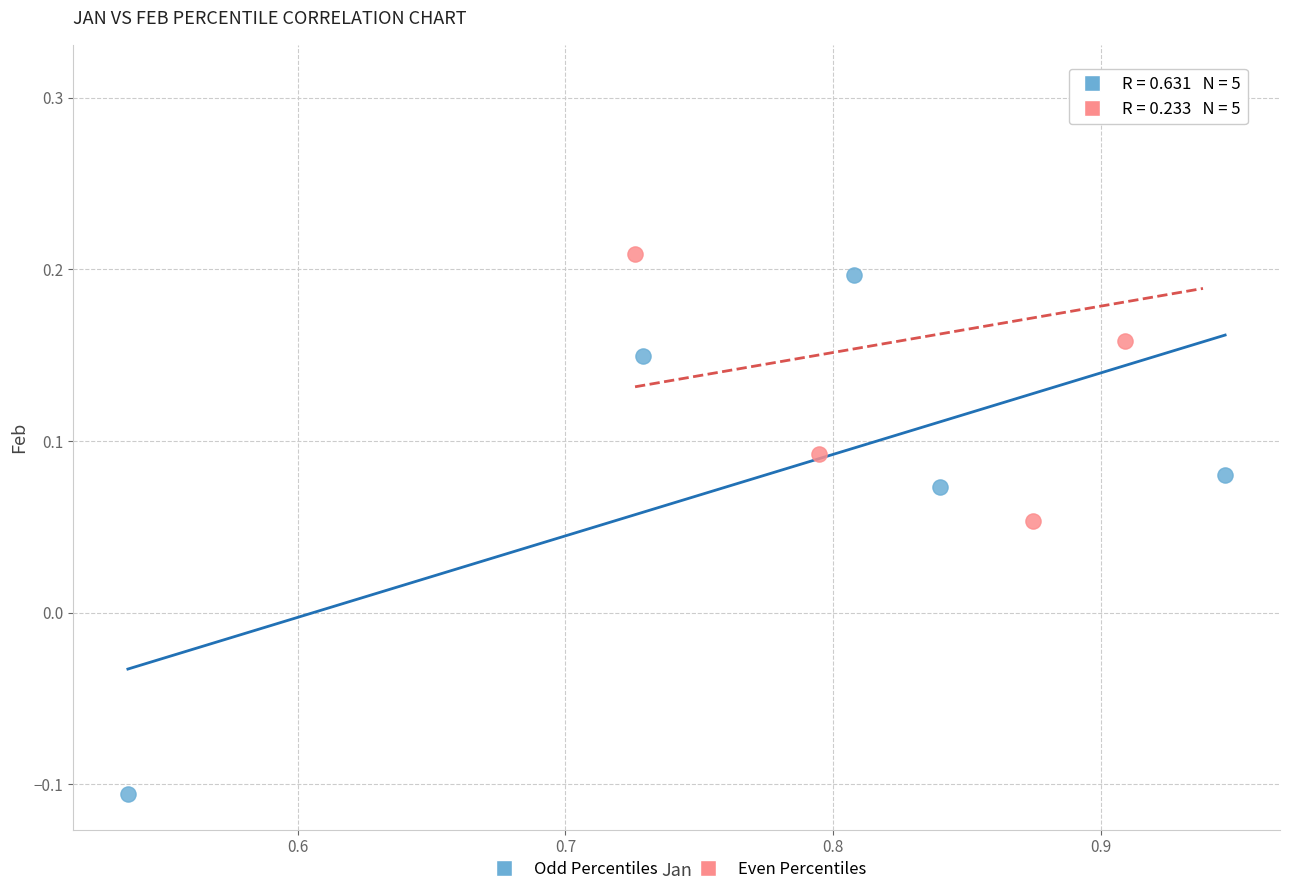

Which series reaches the minimum Y coordinate?

Odd Percentiles